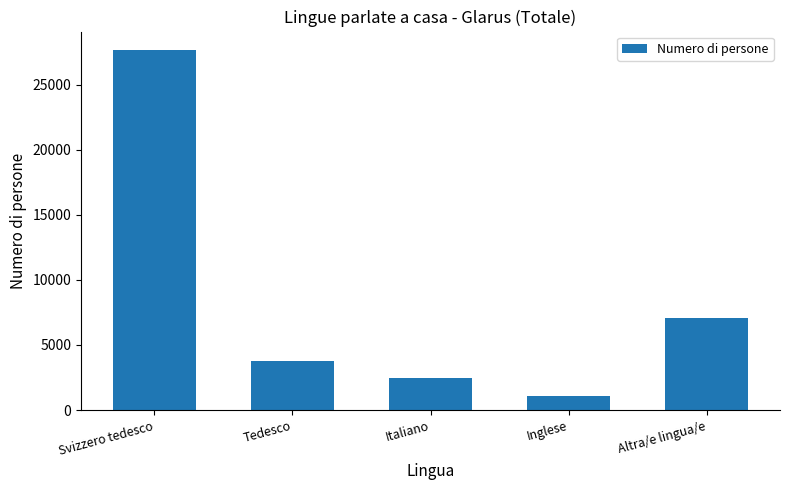

True or false: the data shows 1048.3 at Inglese.

True